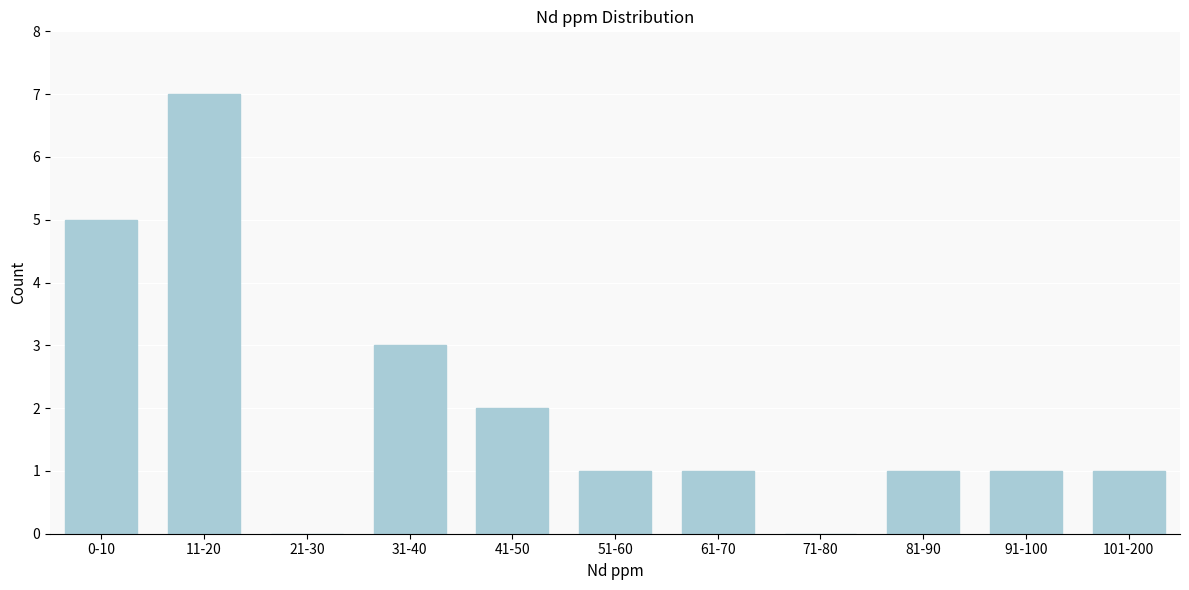

Reading left to right, transcribe all the data shown in this chart.

0-10=5	11-20=7	21-30=0	31-40=3	41-50=2	51-60=1	61-70=1	71-80=0	81-90=1	91-100=1	101-200=1